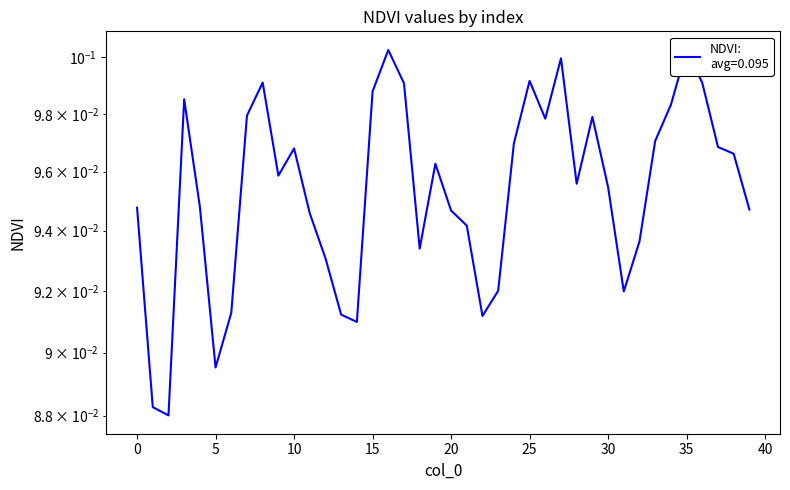

What is the smallest value displayed?

0.1